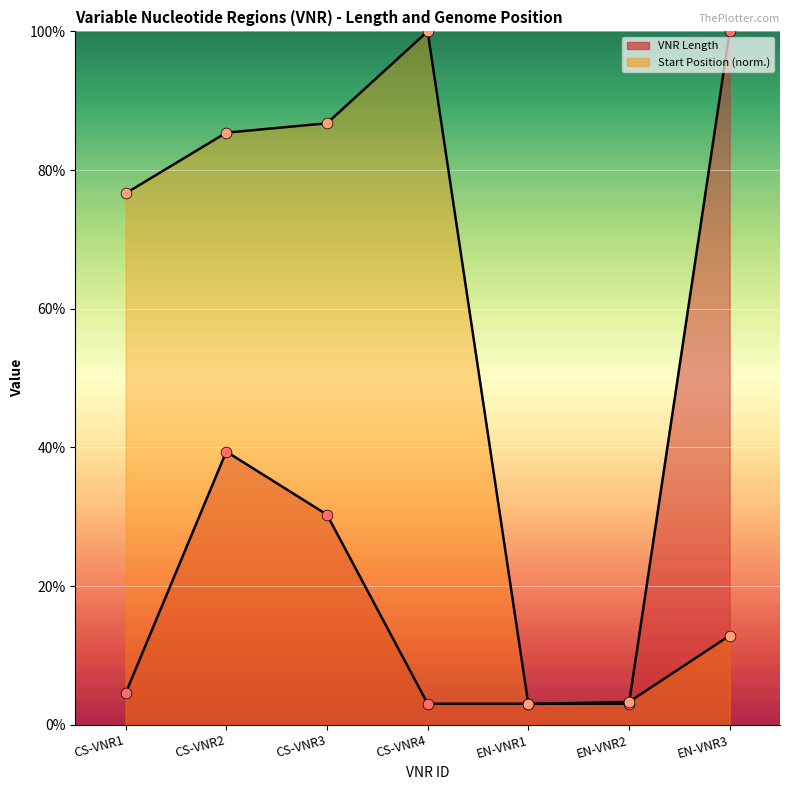

Which series has the largest total across all categories?

Start Position